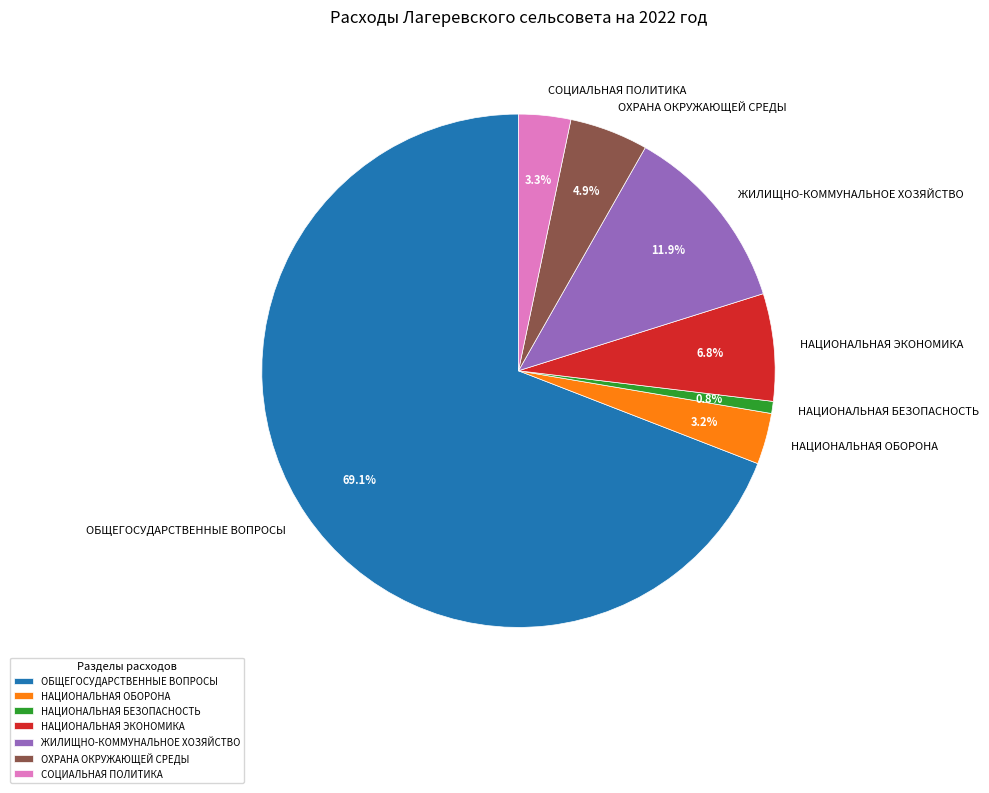

To the nearest percent, what percentage of the pie is СОЦИАЛЬНАЯ ПОЛИТИКА?

3%